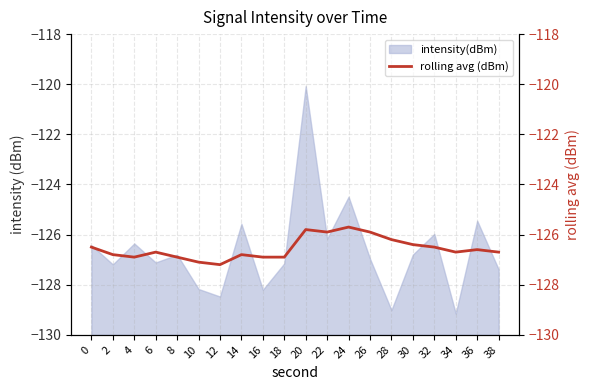

Read the value at 18.

-126.9